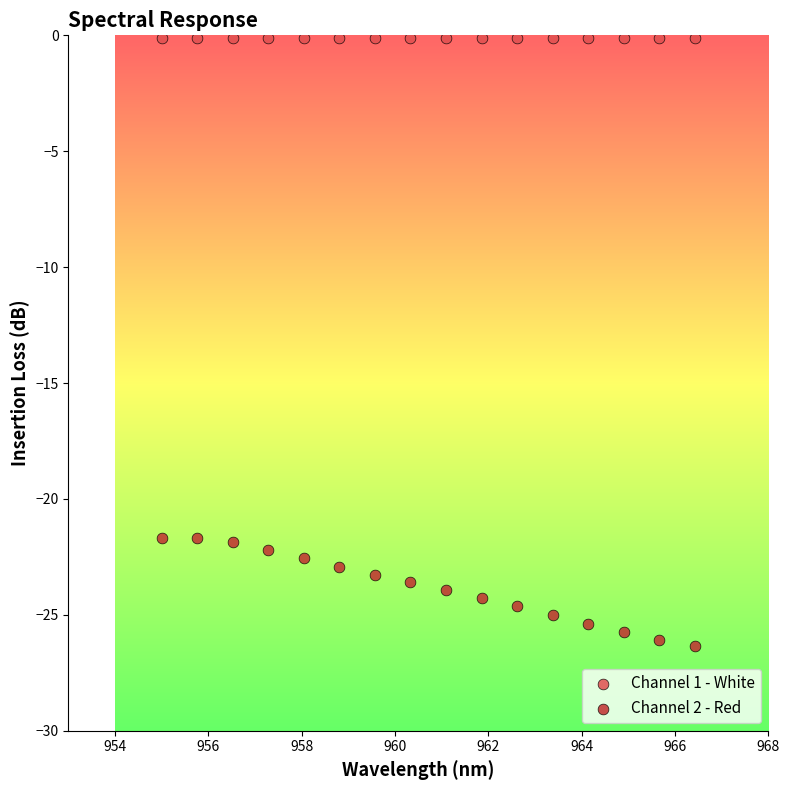

Across all data points, what is the range of Y values (max minus min)?

26.2